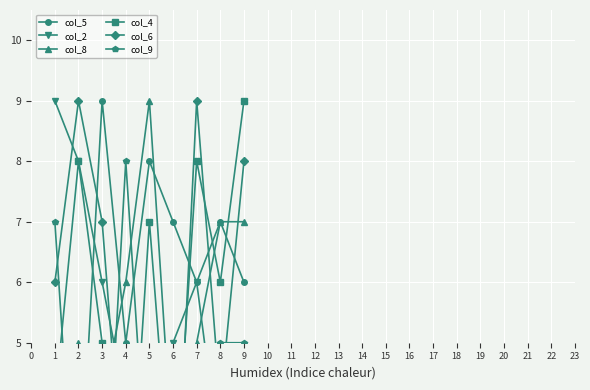

Count the col_2 values in the range 3 to 6.

6